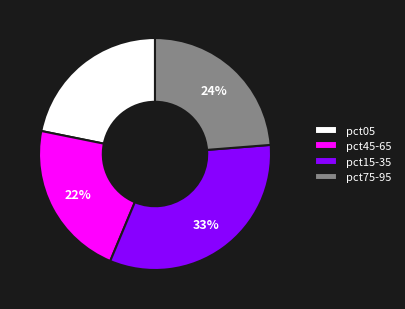

The pct15-35 slice represents 33% of the pie. True or false?

True